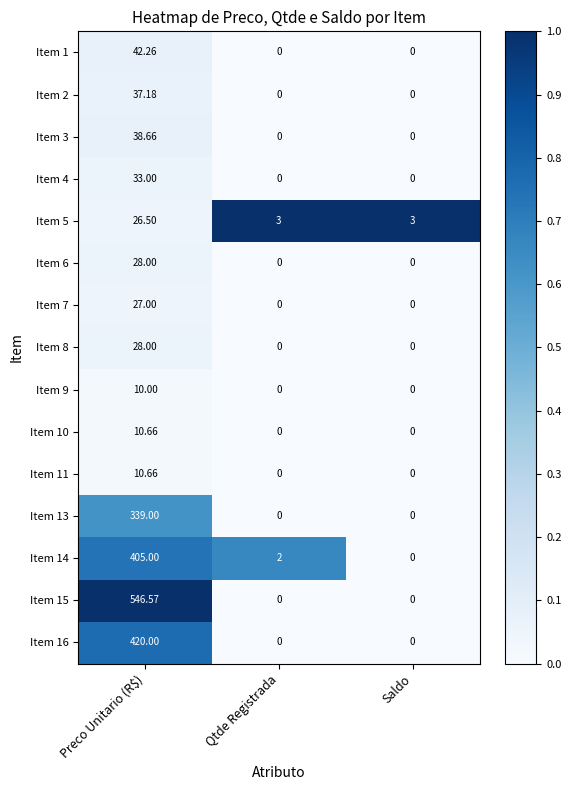

At which category is the sum across all series the highest?

Preco Unitario (R$)